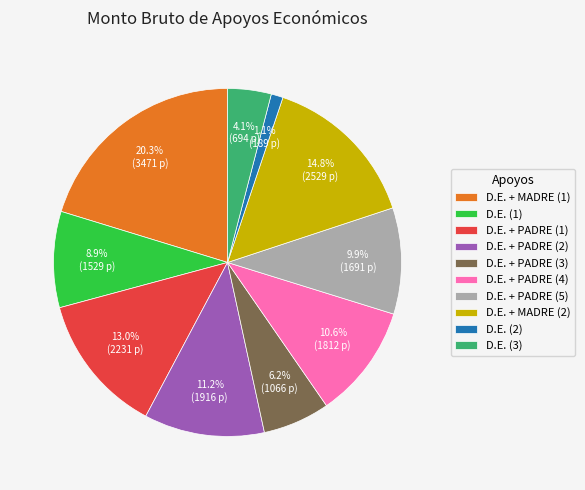

Does any single category account for the majority?

No